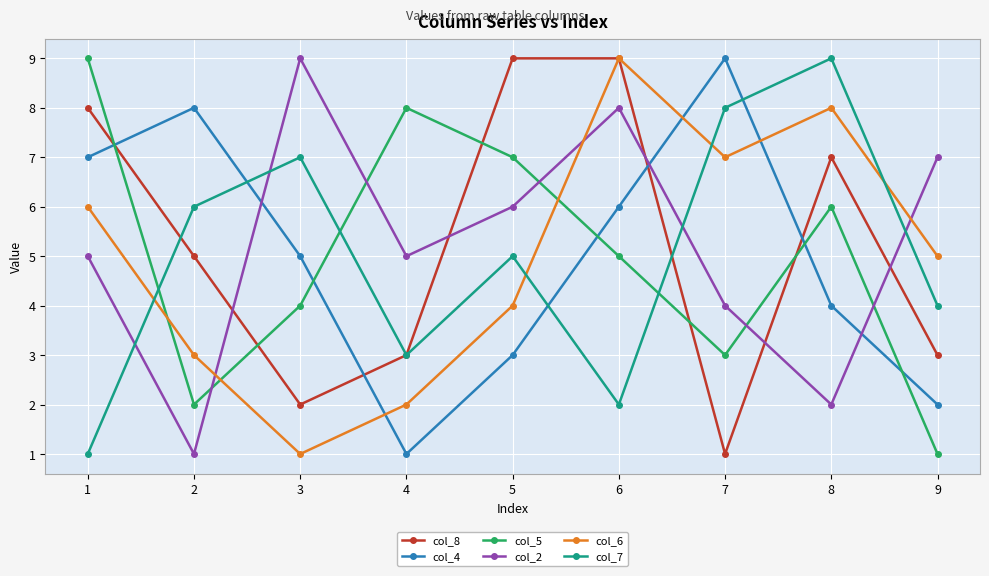

How many lines are shown in the chart?

6